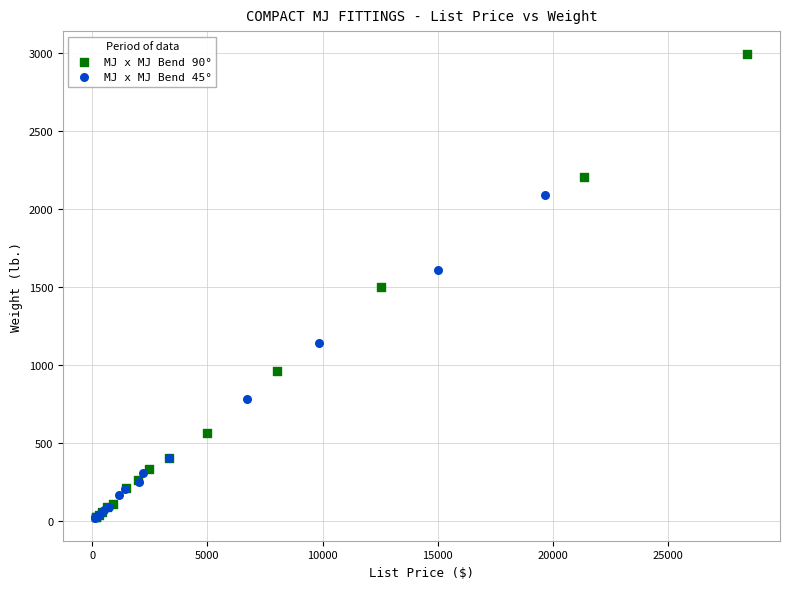

Which series contains the highest Y value?

MJ x MJ Bend 90°